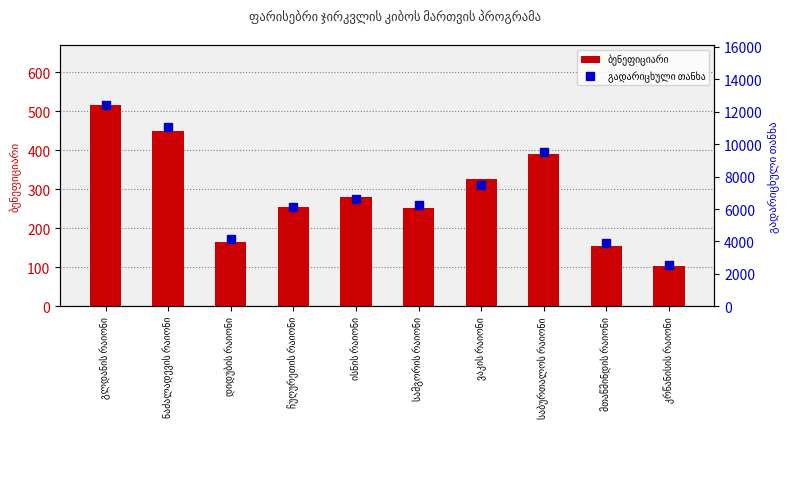

Is the value of ბენეფიციარი at გლდანის რაიონი greater than the value of გადარიცხული თანხა at მთაწმინდის რაიონი?

No